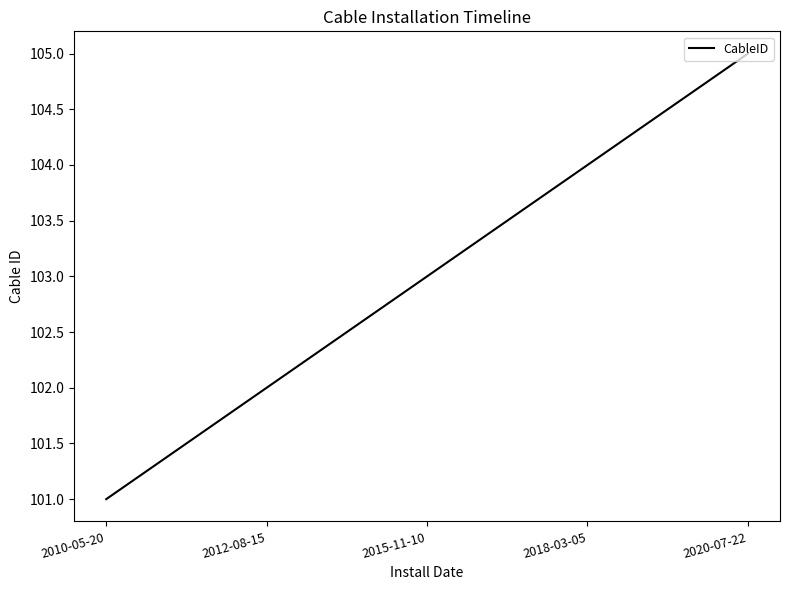

List the labels in order of value, smallest first.

2010-05-20, 2012-08-15, 2015-11-10, 2018-03-05, 2020-07-22